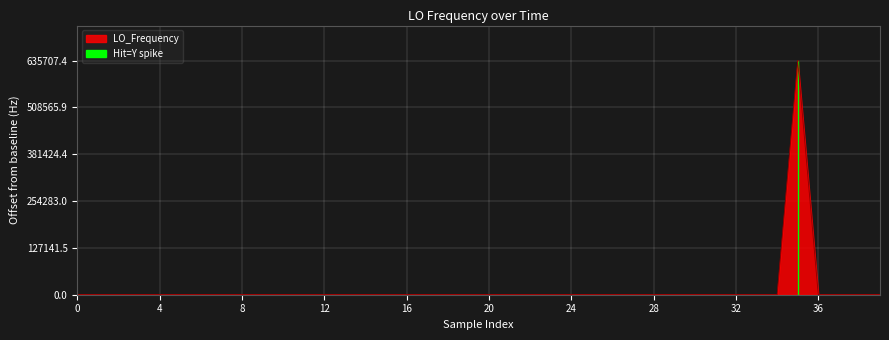

Is it true that the value at 18 is 1.1?

True